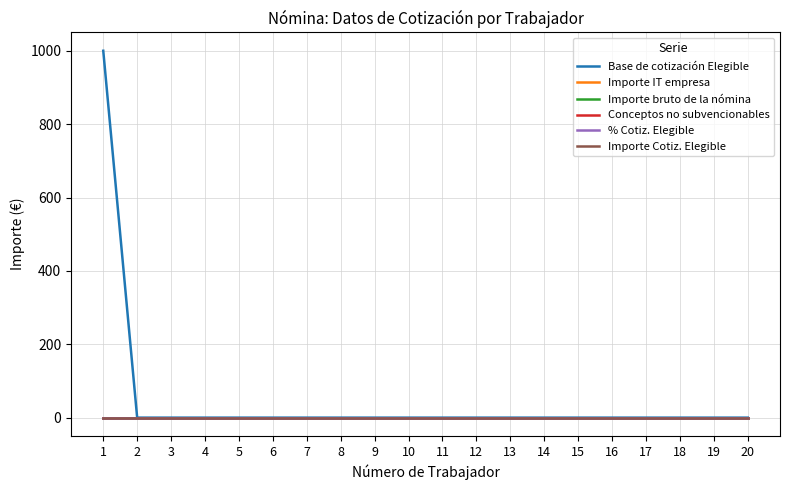

What is the sum of all Base de cotización Elegible values?

1000